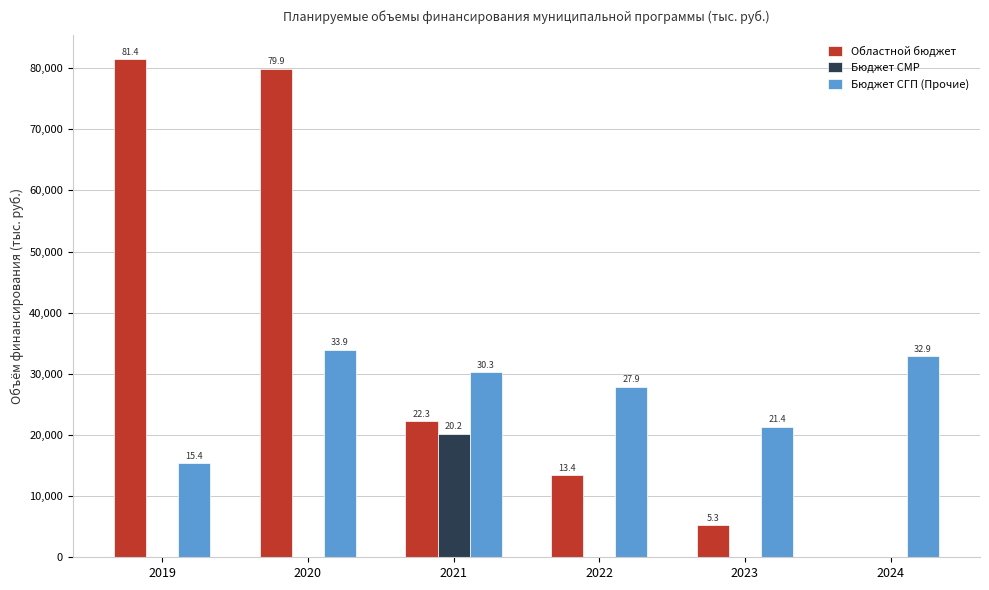

Rank the series at 2020 from highest to lowest value.

Областной бюджет, Бюджет СГП (Прочие), Бюджет СМР